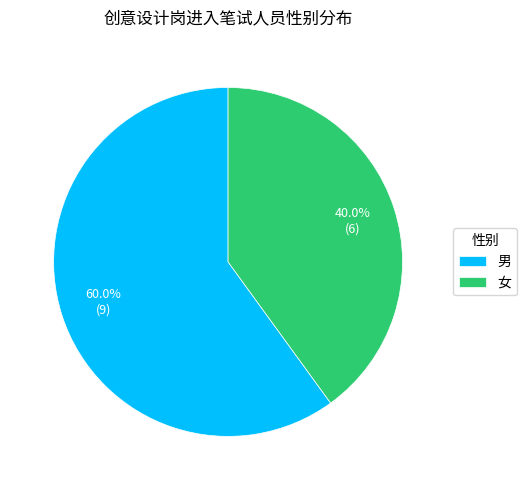

Does 女 account for over 50% of the chart?

No